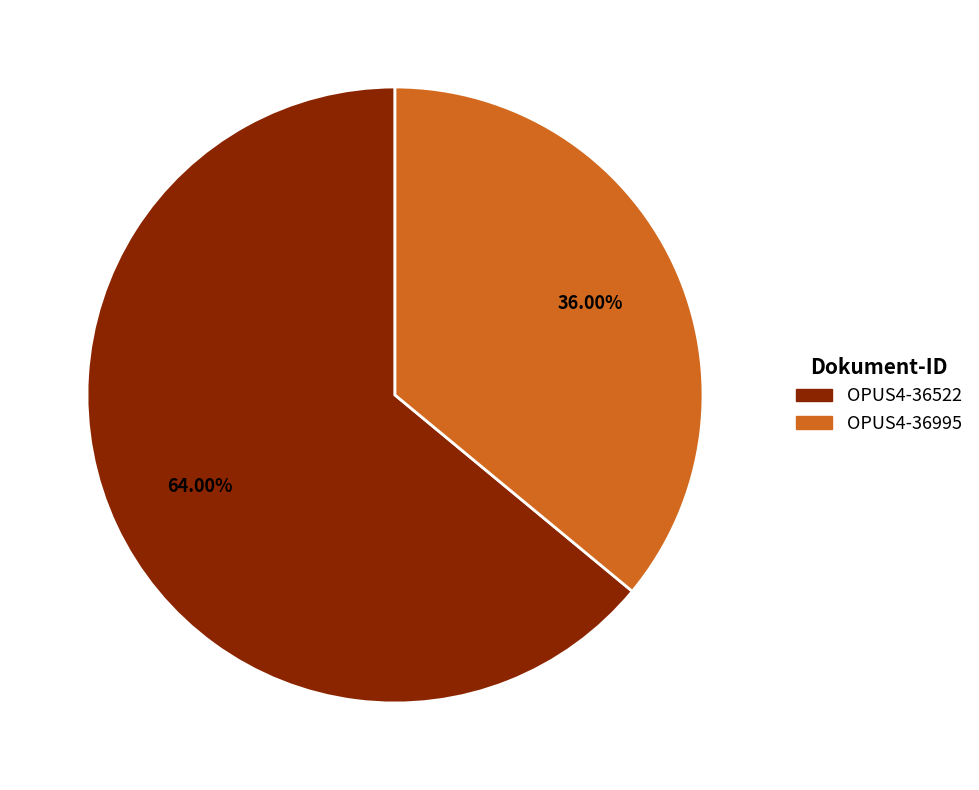

What is the total percentage of OPUS4-36995 and OPUS4-36522?

100.0%